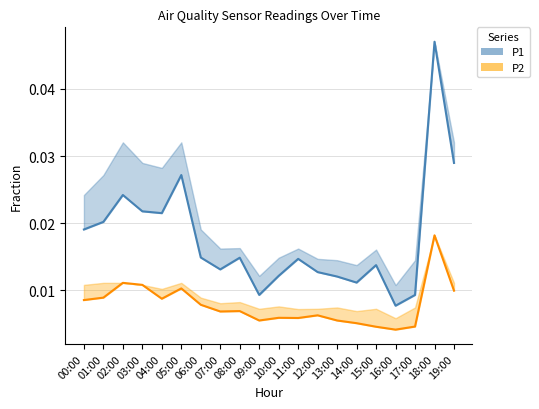

Where is the first local maximum for P2?

02:00